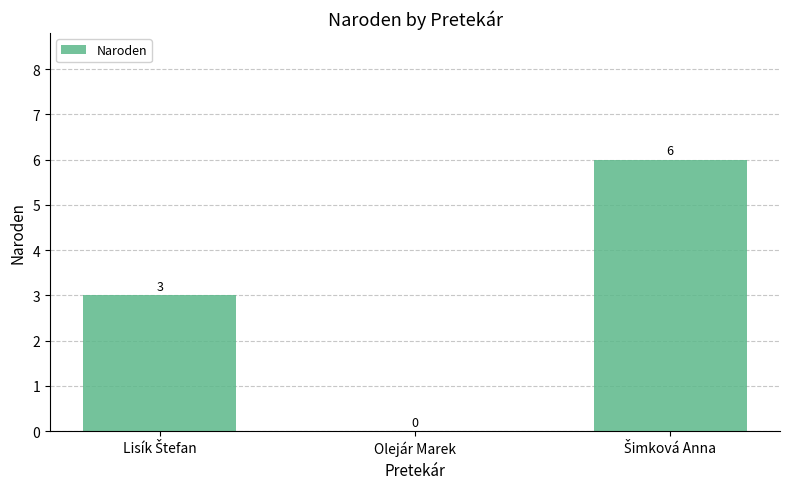

Is it true that the value at Olejár Marek is 0?

True